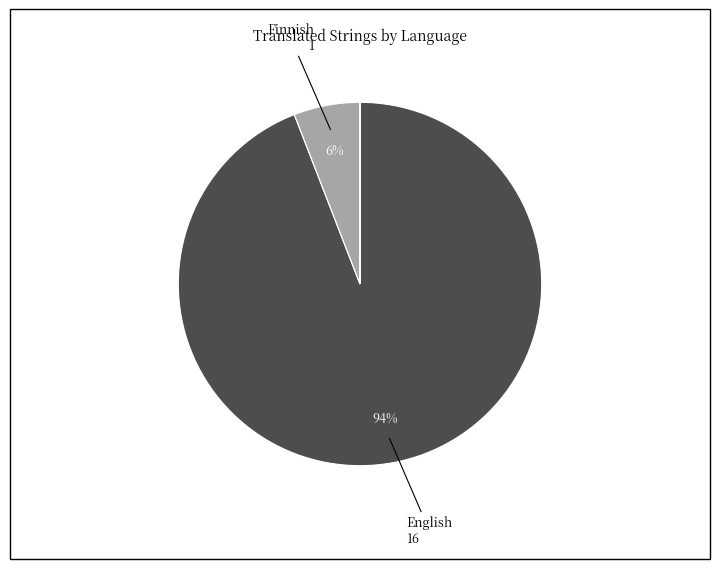

Is there a majority slice in this chart?

Yes